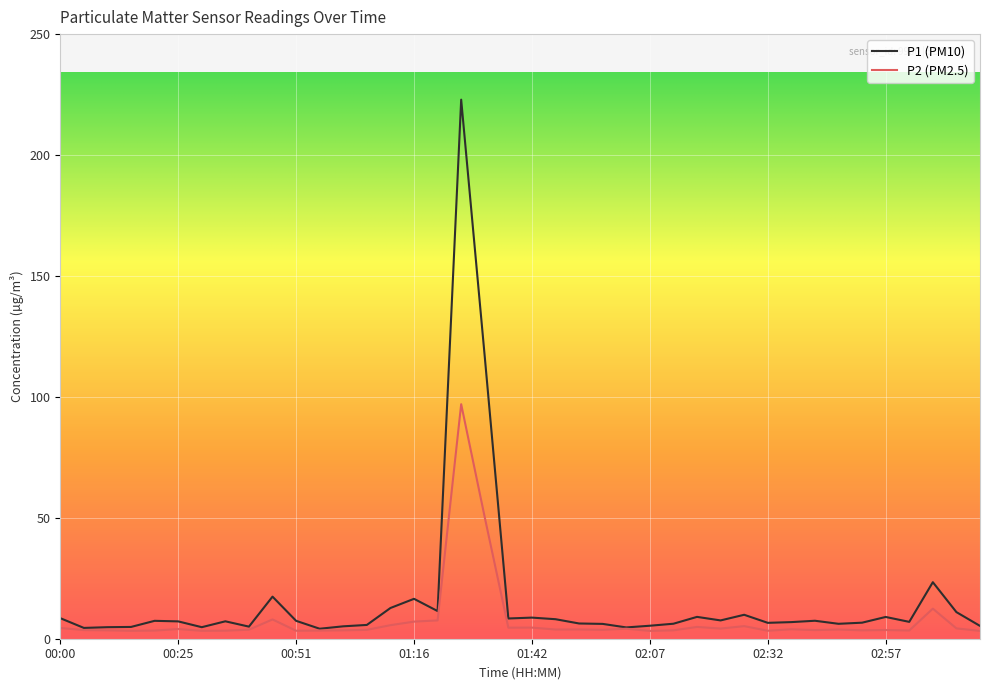

Which series has the widest spread of values?

P1 (PM10)